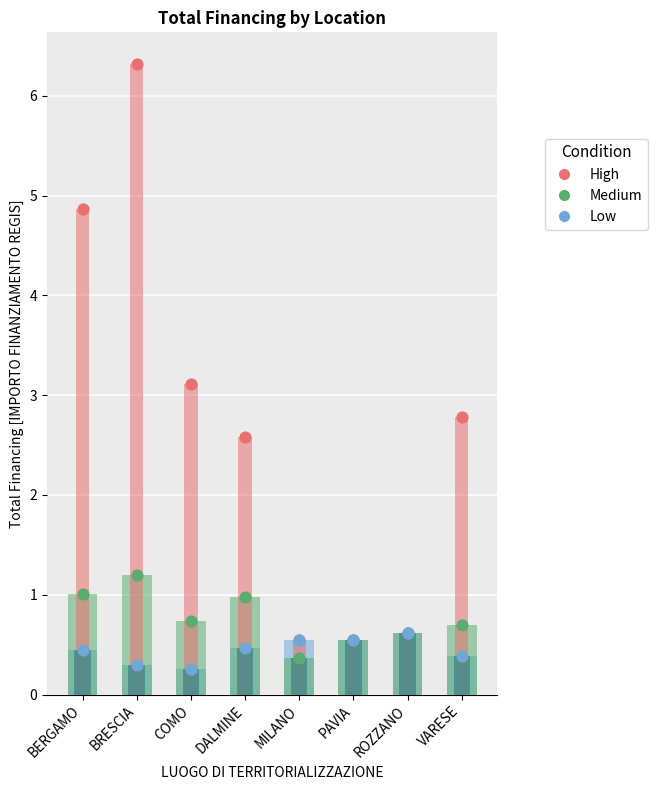

At which category is the sum across all series the highest?

BRESCIA